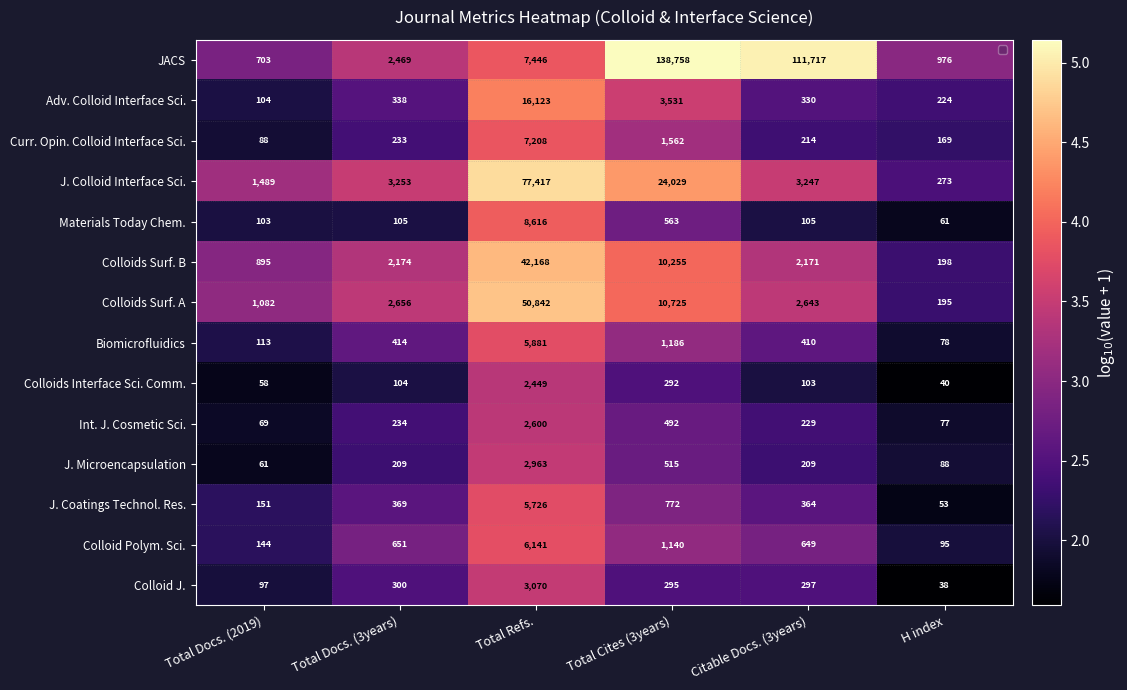

Rank the series by their maximum value, from highest to lowest.

JACS, J. Colloid Interface Sci., Colloids Surf. A, Colloids Surf. B, Adv. Colloid Interface Sci., Materials Today Chem., Curr. Opin. Colloid Interface Sci., Colloid Polym. Sci., Biomicrofluidics, J. Coatings Technol. Res., Colloid J., J. Microencapsulation, Int. J. Cosmetic Sci., Colloids Interface Sci. Comm.